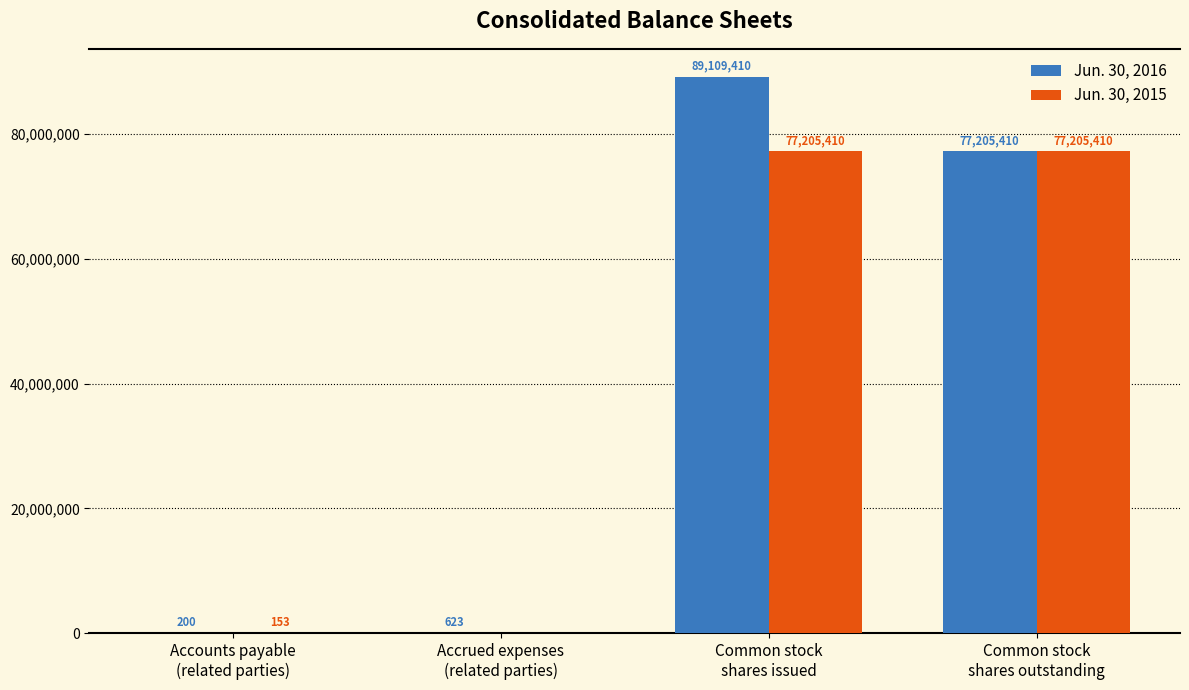

What is the maximum value shown in the chart?

89109410